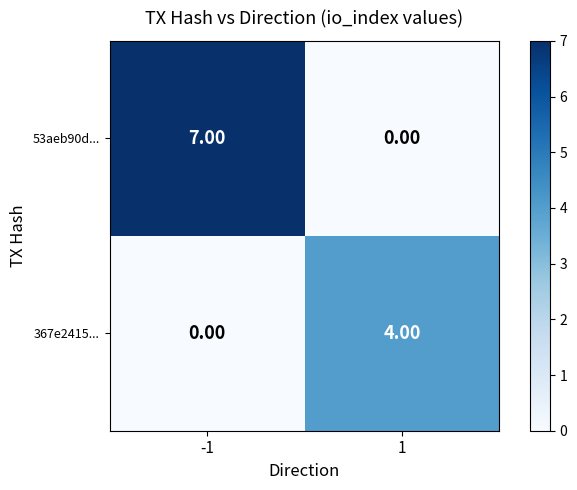

How many data points does each series have?

2